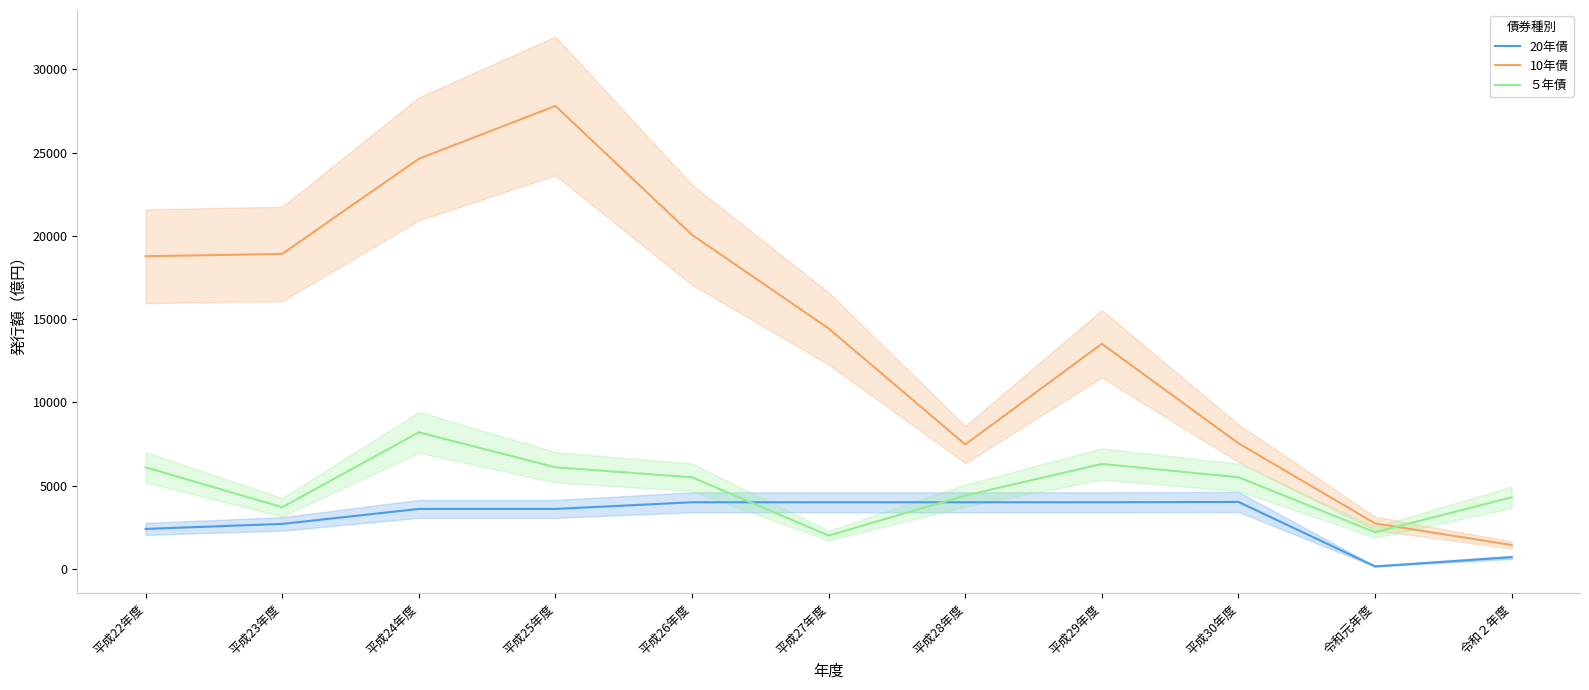

True or false: 10年債 has a value of 4627 at 平成28年度.

False